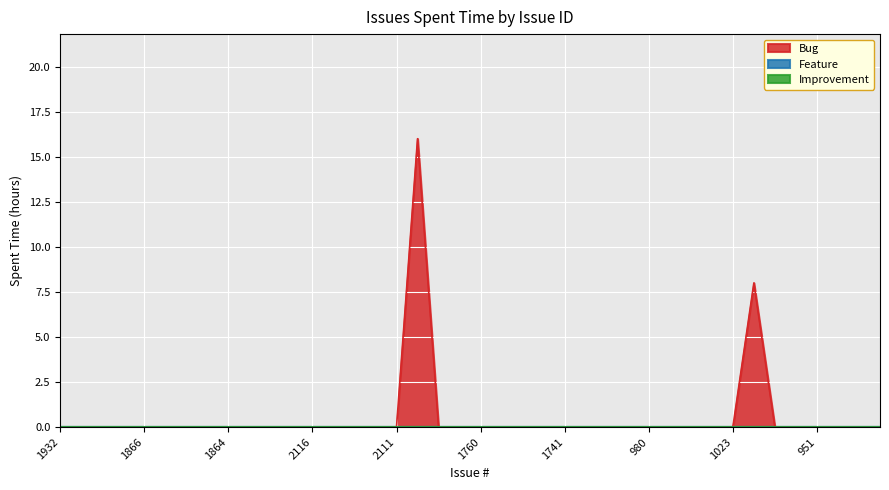

The value of Feature at 1932 is 0. True or false?

True